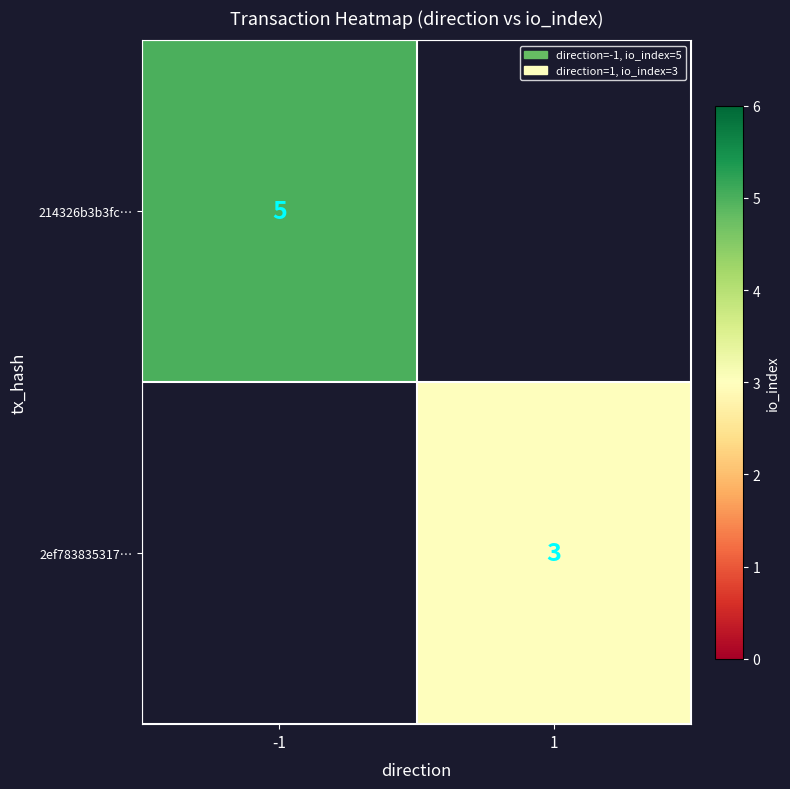

True or false: 2ef783835317… has a value of 3 at 1.

True